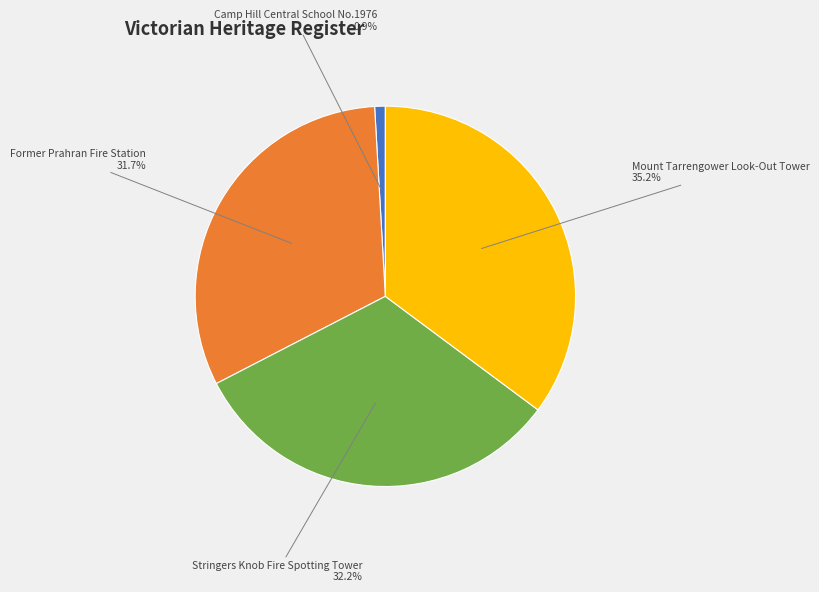

Which category has the biggest portion of the pie?

Mount Tarrengower Look-Out Tower